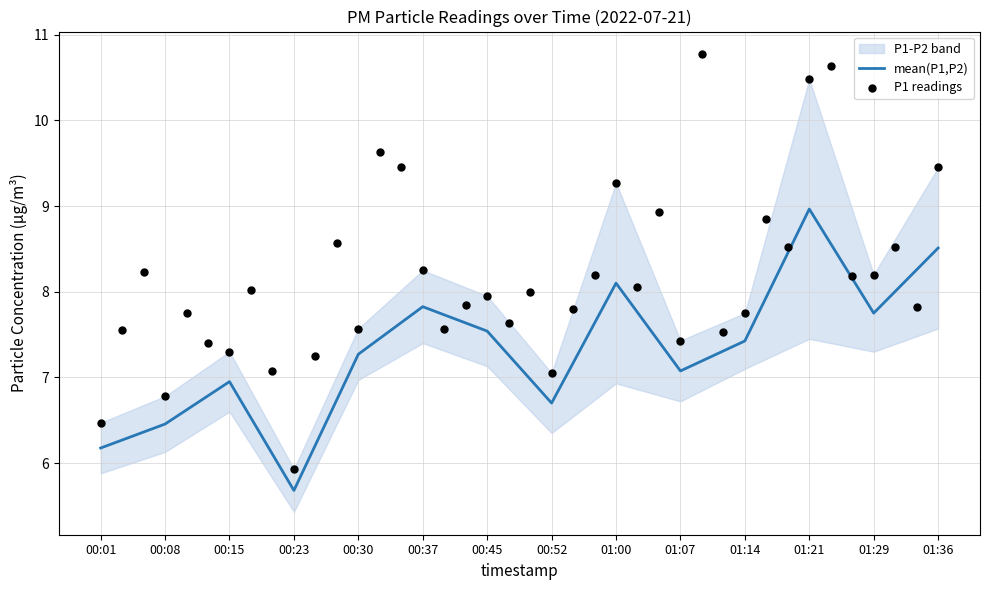

What is the ratio of the value at 00:37 to the value at 00:52?

1.2